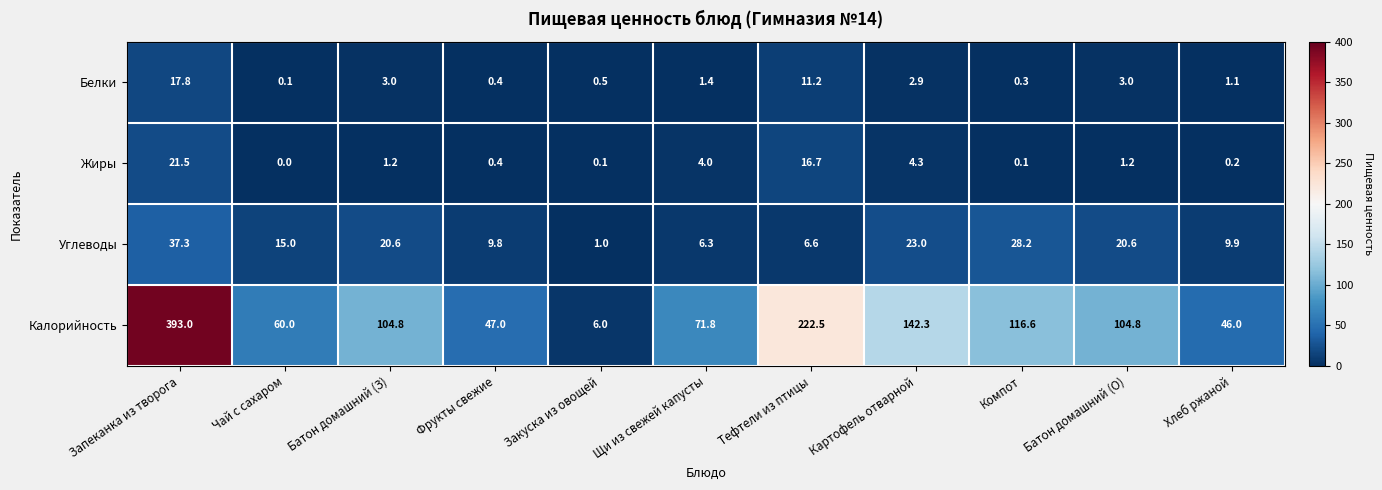

What is the total value across all series at Закуска из овощей?

7.6